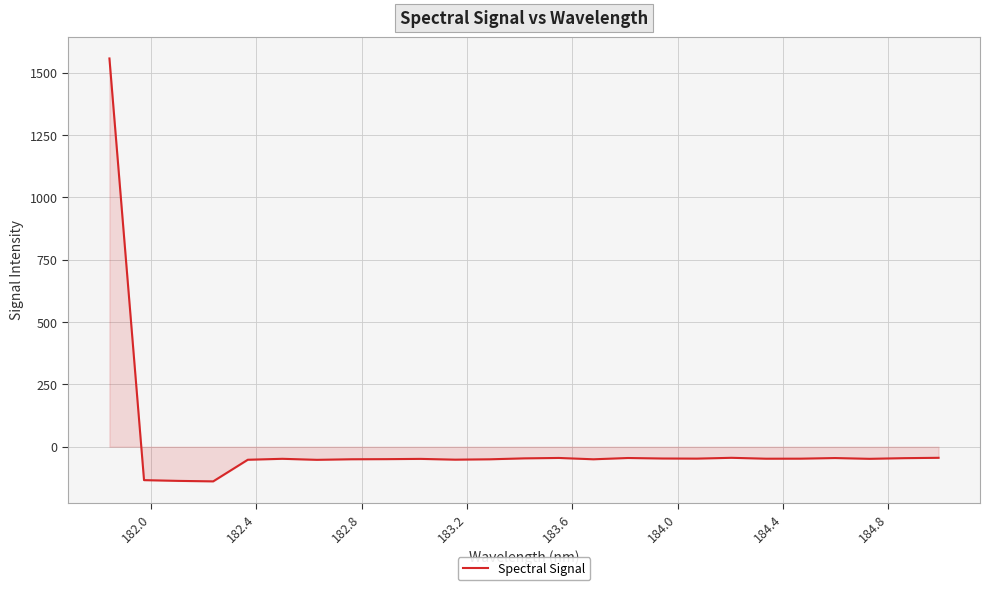

True or false: the data has more than 0 interior local peaks.

True